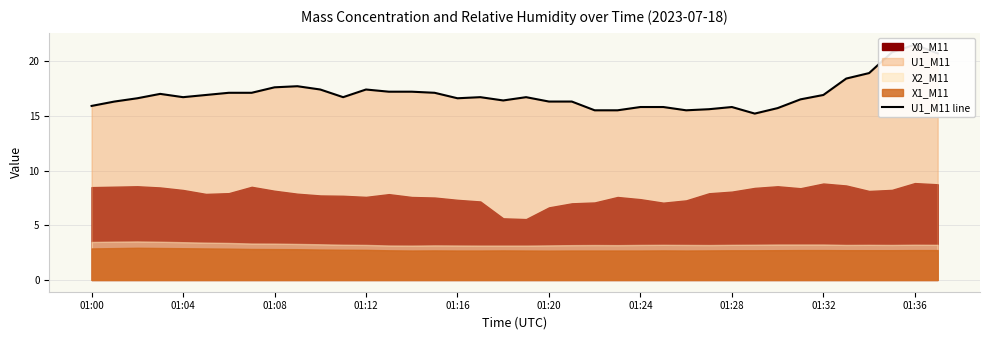

Which label corresponds to the largest value in the chart?

01:36